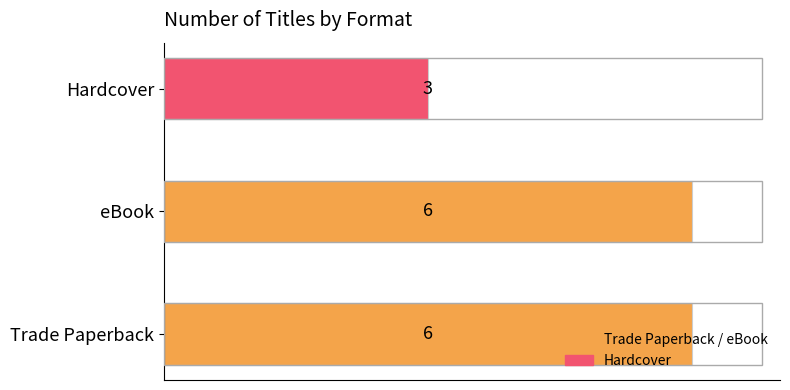

What is the difference between the maximum and minimum values?

3